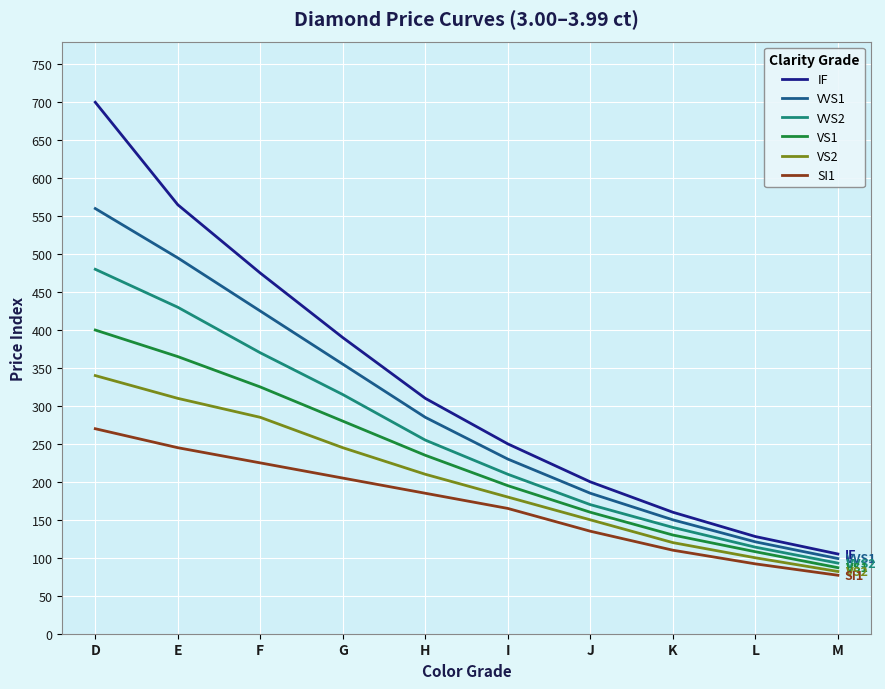

Which series has the widest spread of values?

IF